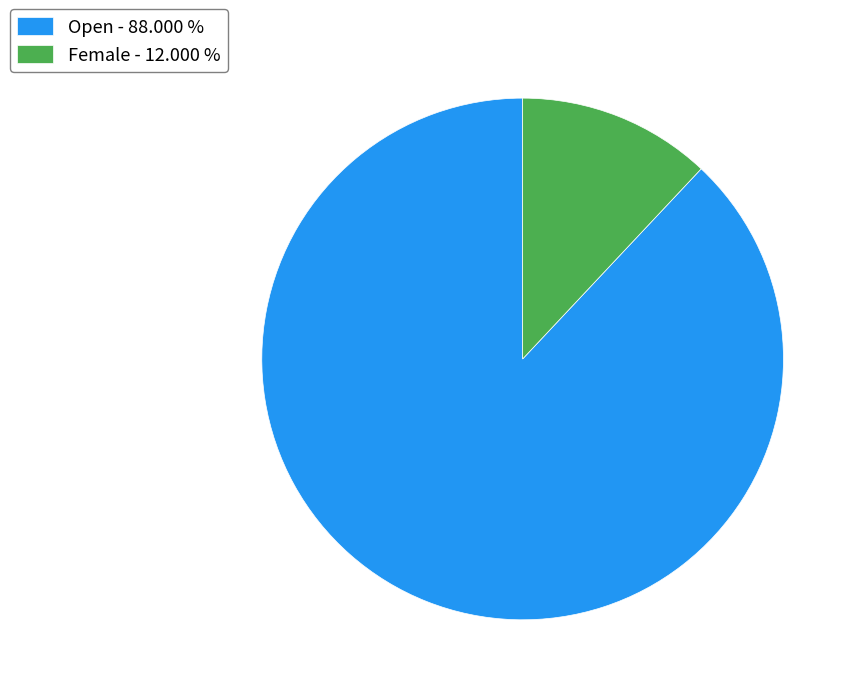

What is the ratio of the value at Open - 88.000 % to the value at Female - 12.000 %?

7.3